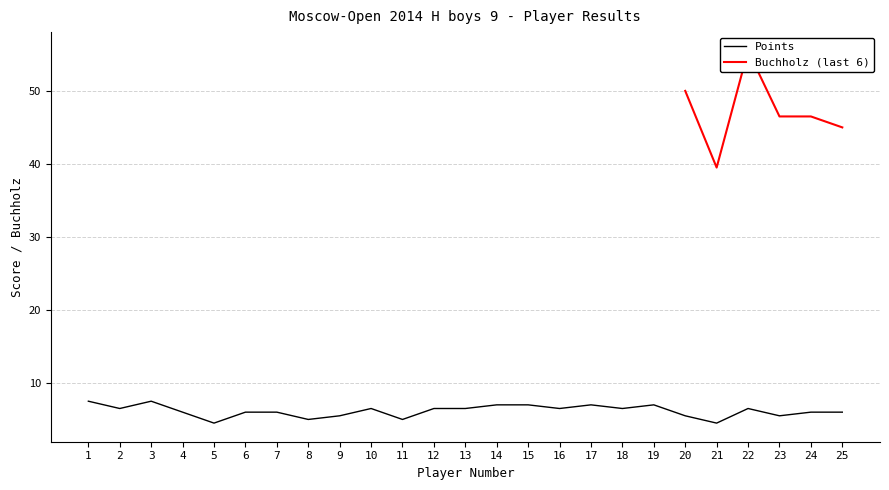

How many values are between 5 and 6?

10